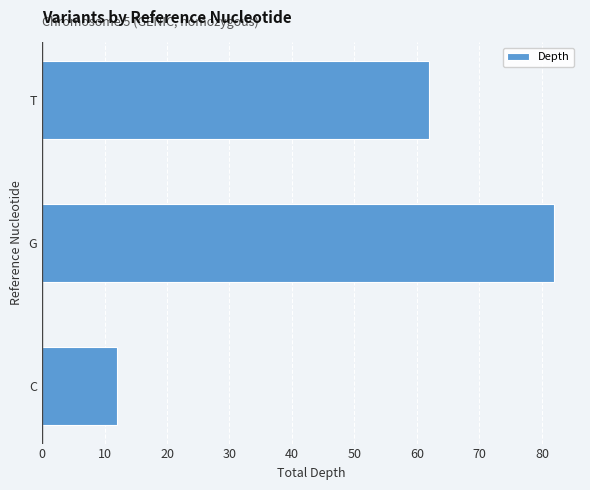

Which has a higher value, T or G?

G